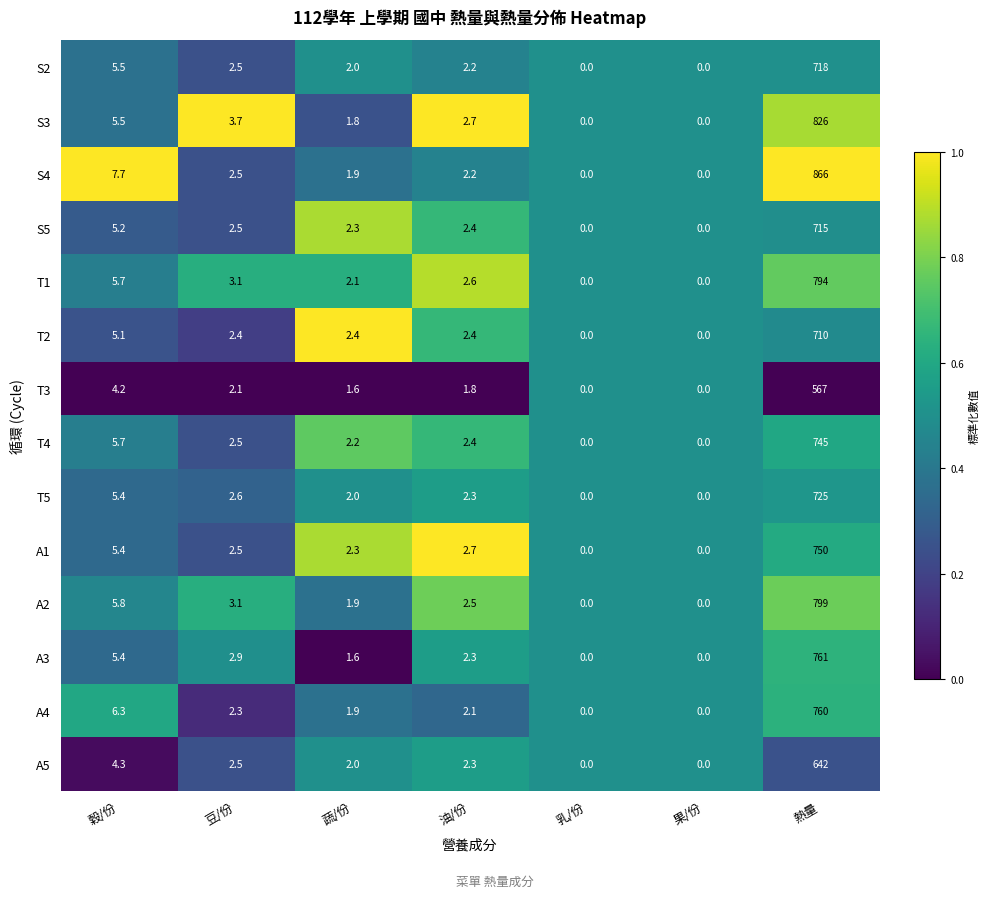

What is the average value of the T1 series?

115.4